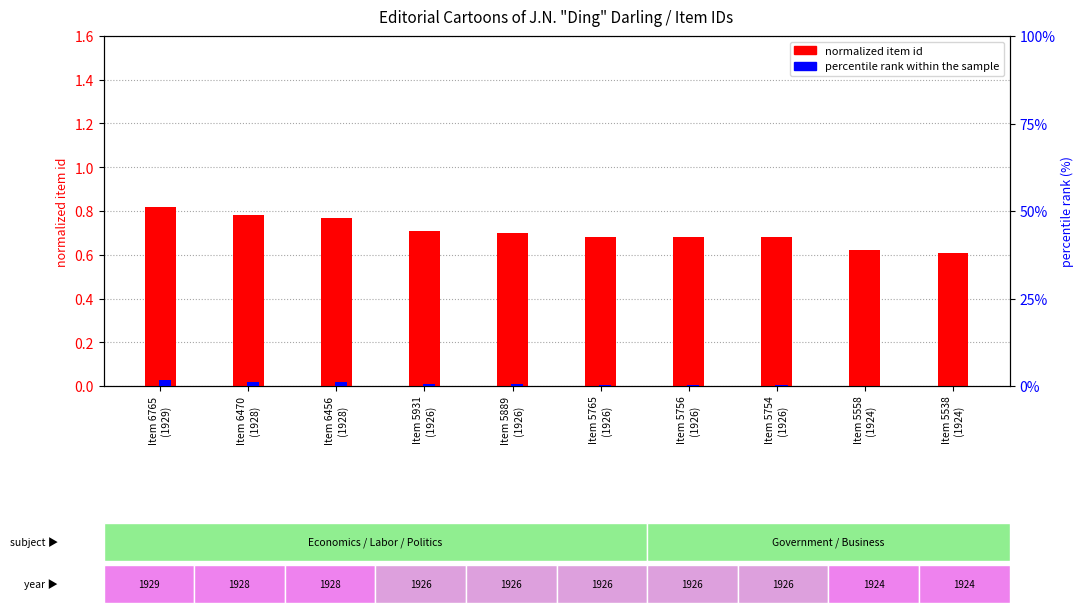

Is it true that normalized item id equals 0.7 at Item 5754
(1926)?

True